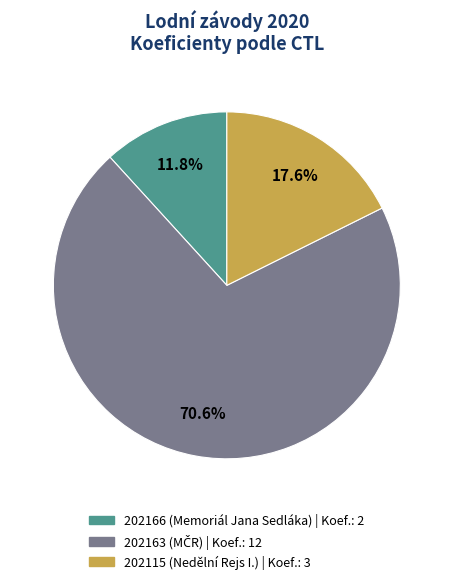

Does any single category account for the majority?

Yes